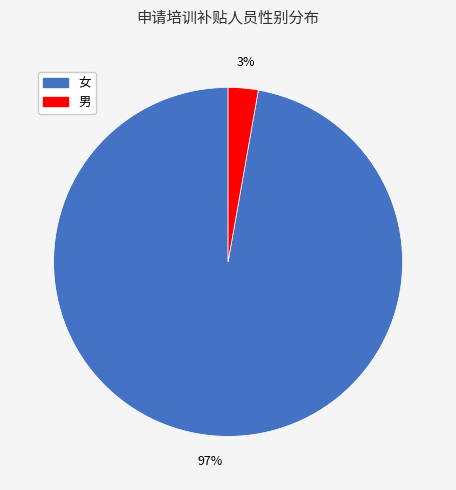

Rank the categories by value from lowest to highest.

男, 女